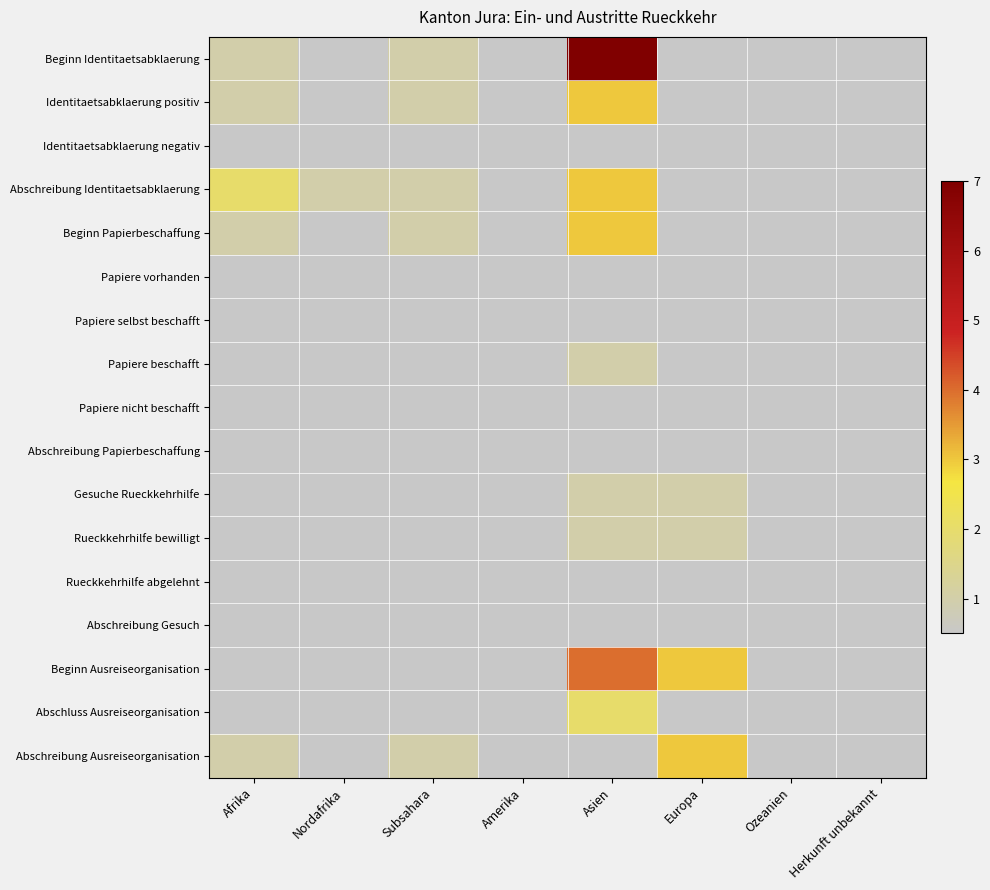

Which label corresponds to the largest value in the chart?

Asien